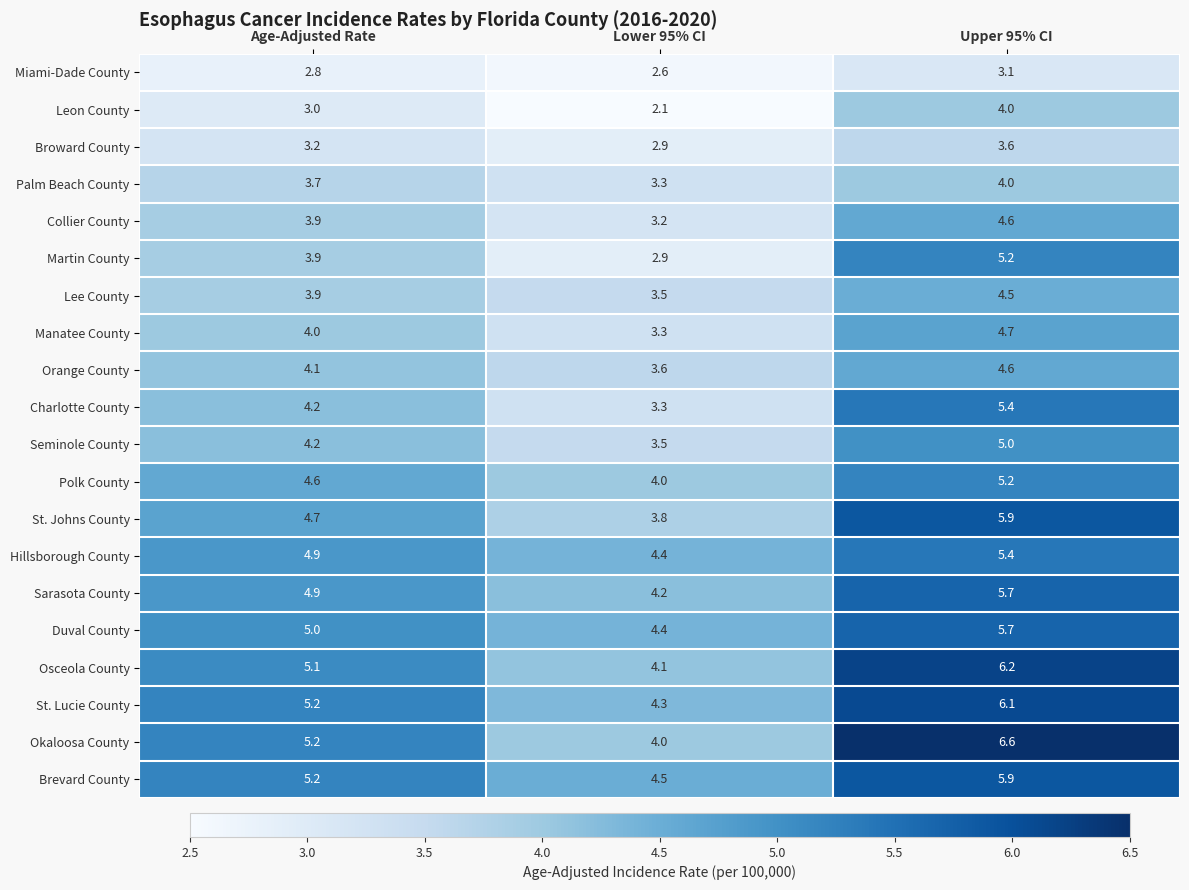

What is the maximum value shown in the chart?

6.6